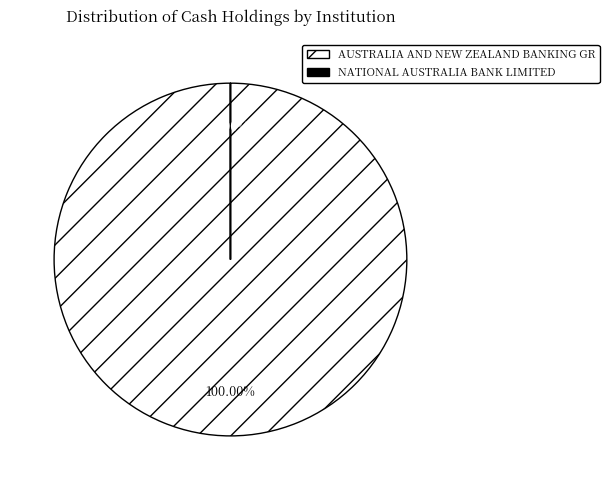

To the nearest percent, what is the average slice percentage?

50%